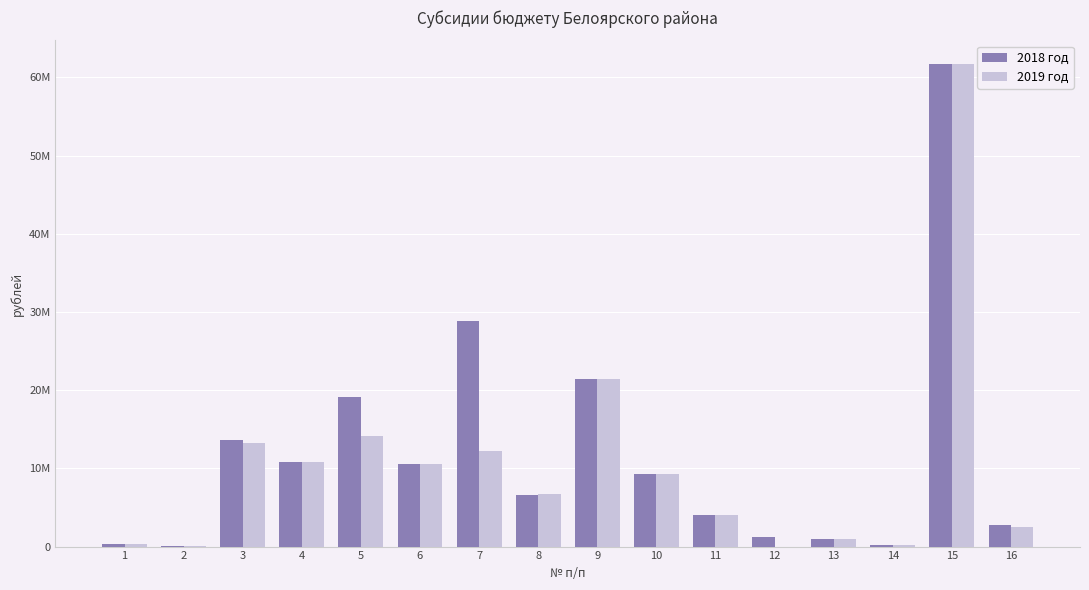

What are all the series names shown in the legend?

2018 год, 2019 год